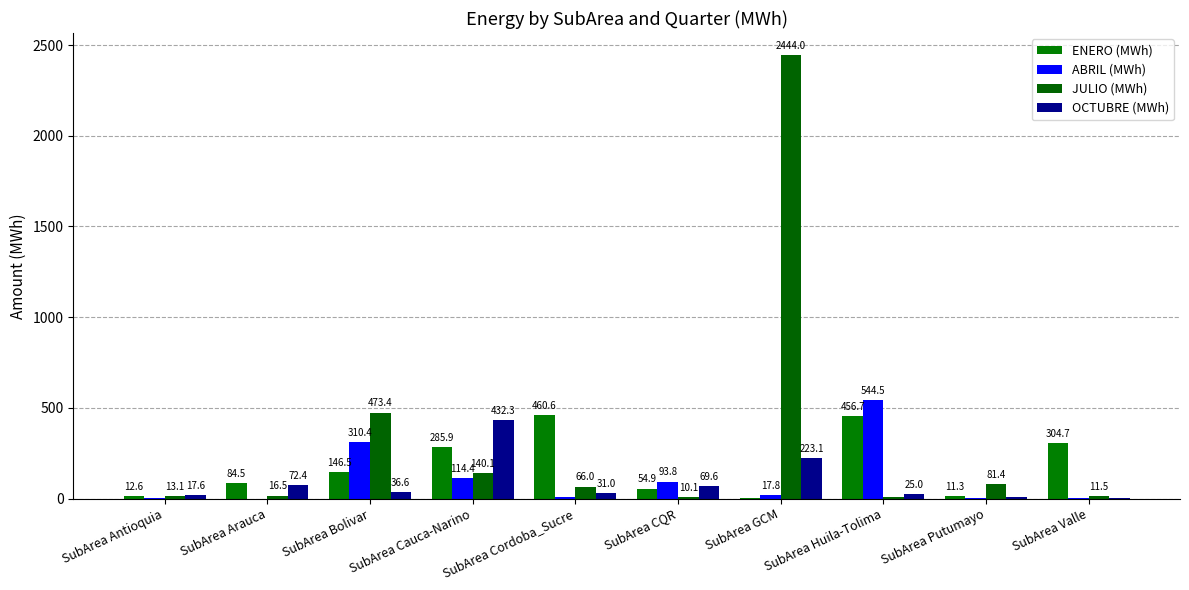

At which category is the sum across all series the highest?

SubArea GCM